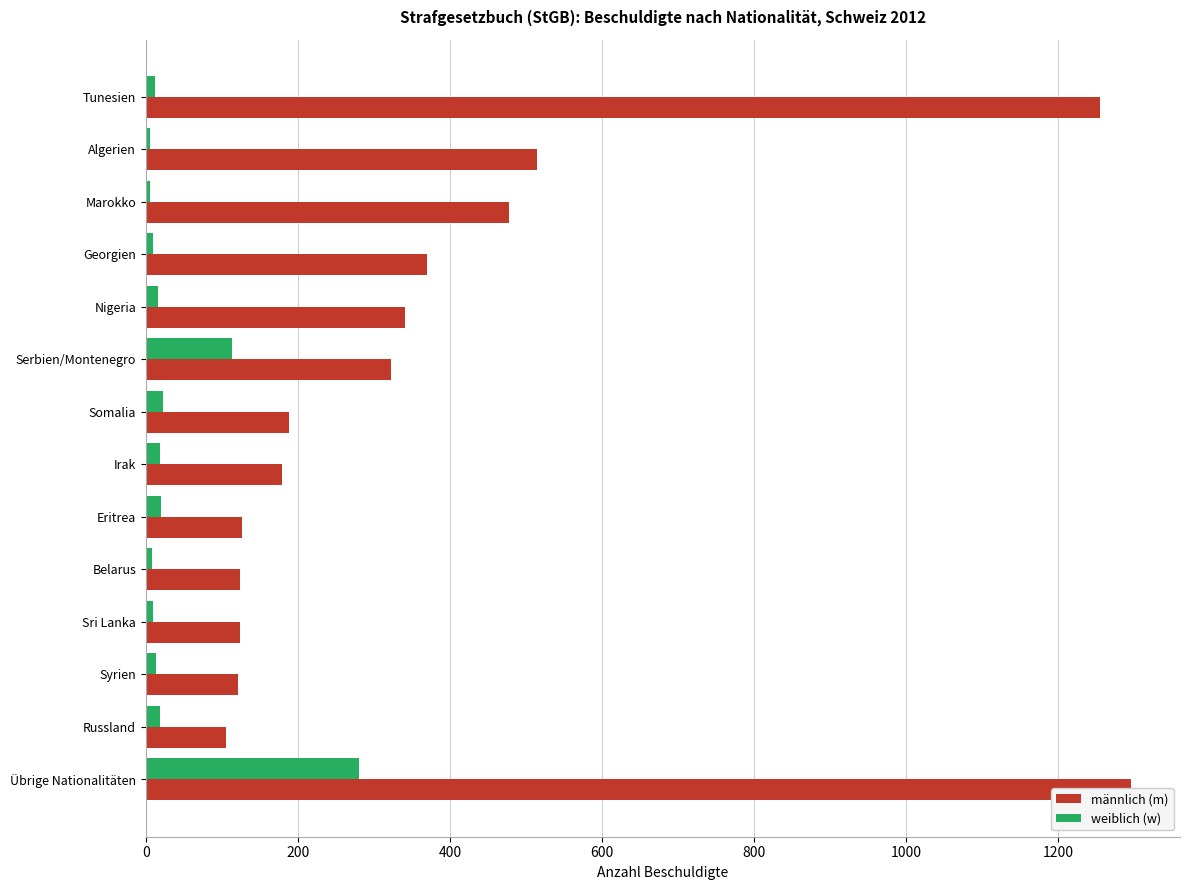

Which series has the largest total across all categories?

männlich (m)